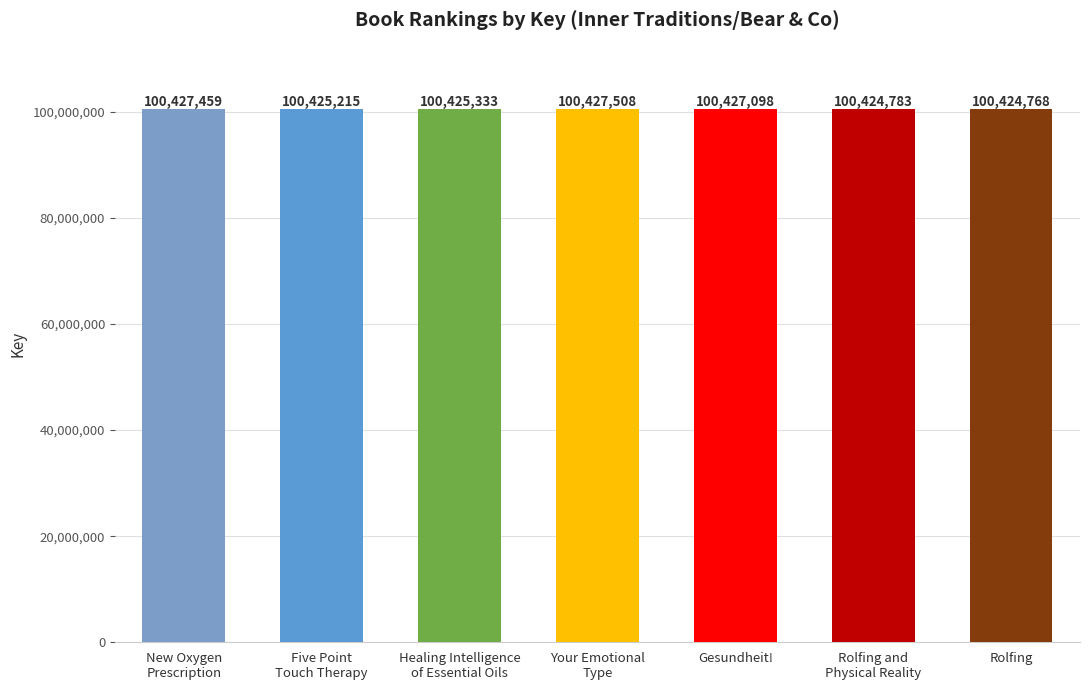

What is the average value?

100426023